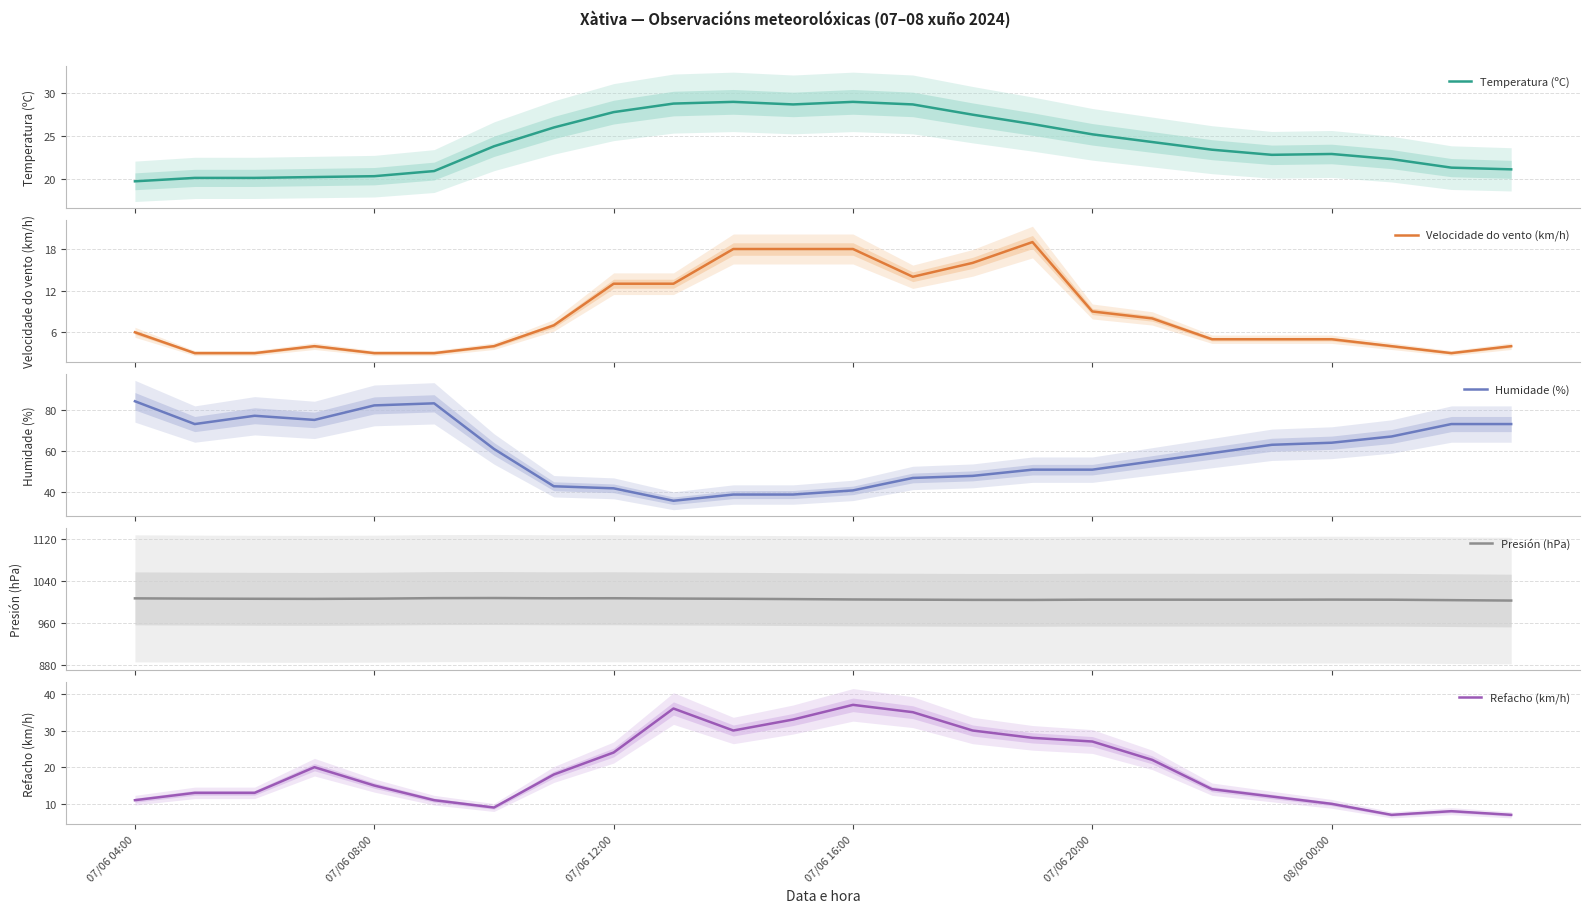

What is the average value of the Humidade (%) series?

59